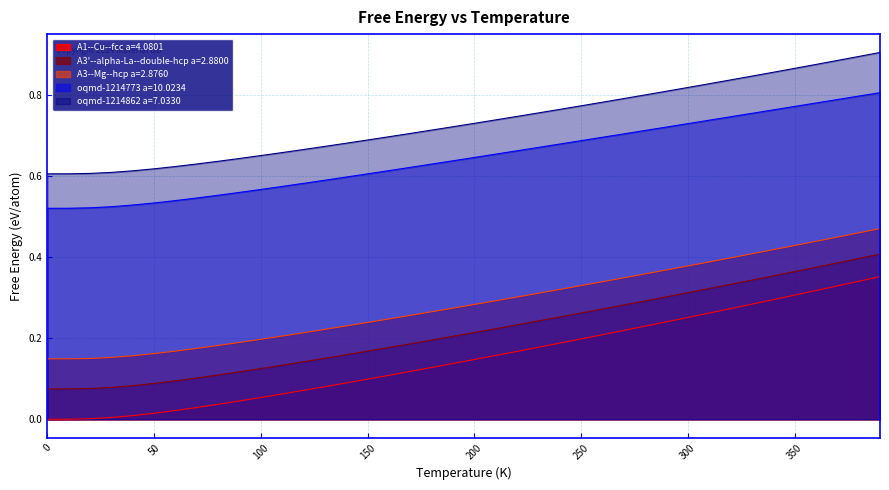

Rank the series at 350 from highest to lowest value.

oqmd-1214862 a=7.0330, oqmd-1214773 a=10.0234, A3--Mg--hcp a=2.8760, A3'--alpha-La--double-hcp a=2.8800, A1--Cu--fcc a=4.0801